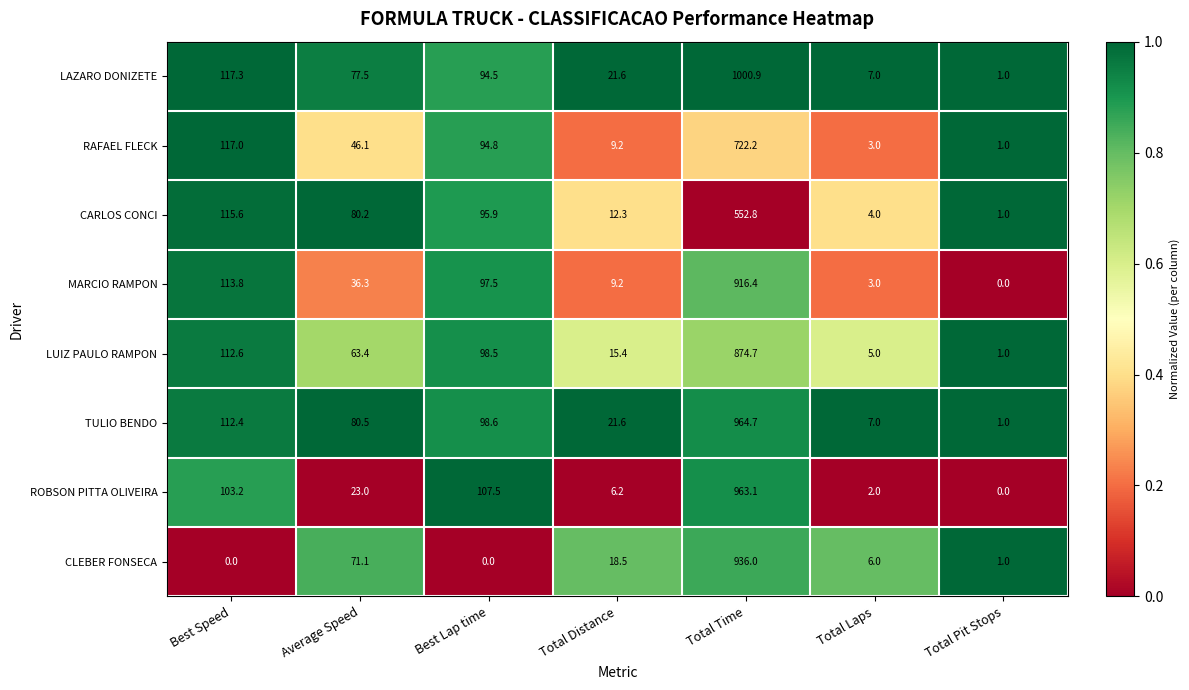

What is the difference between the second highest and minimum values in the MARCIO RAMPON series?

113.8